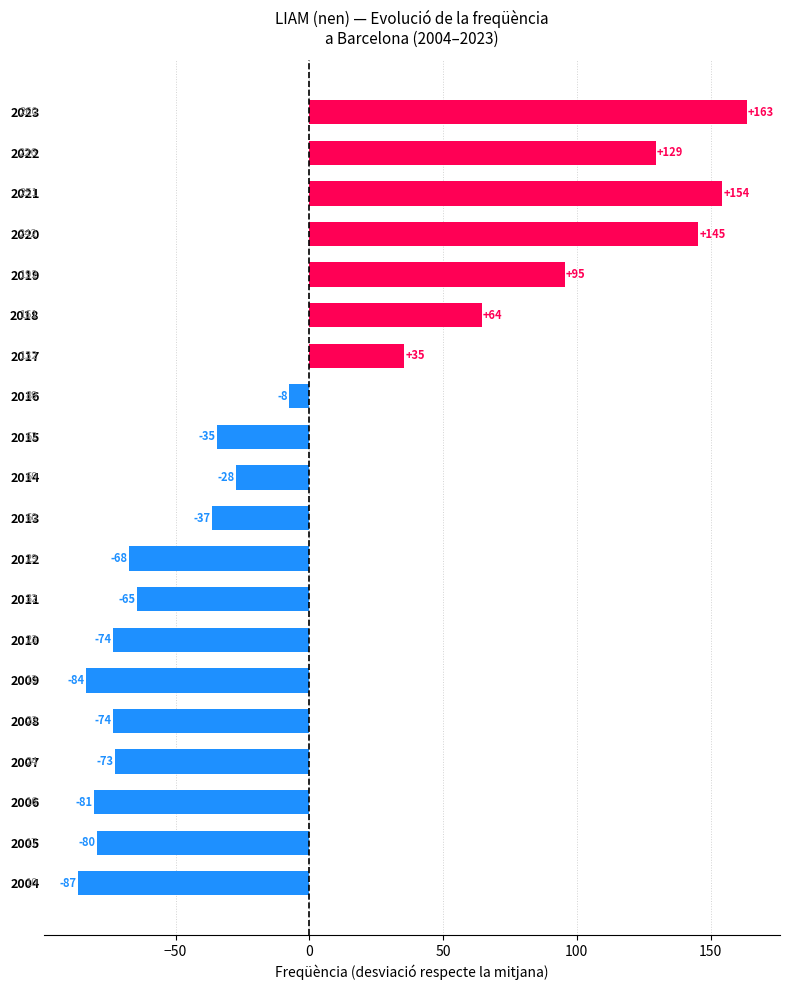

How many bars are there in total?

20